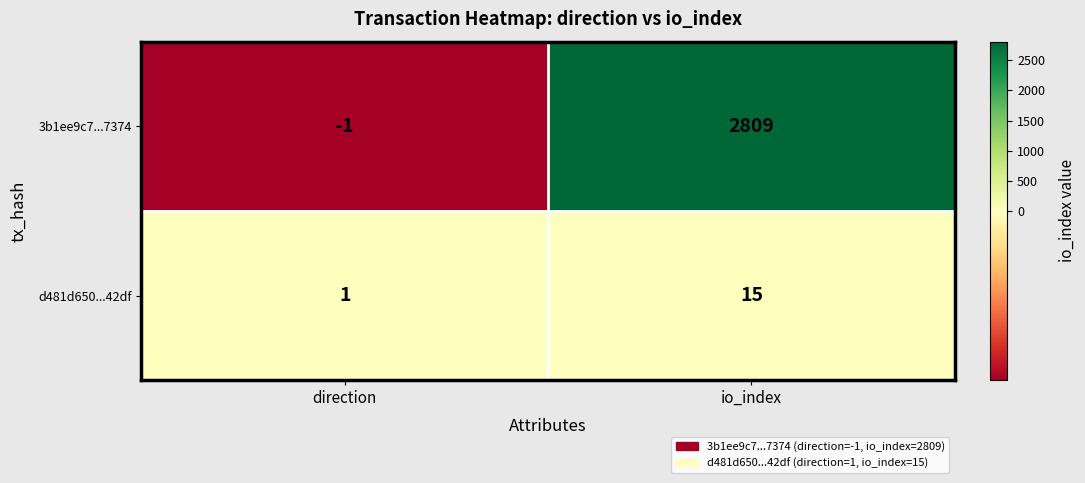

What is the sum of all 3b1ee9c7...7374 values?

2808